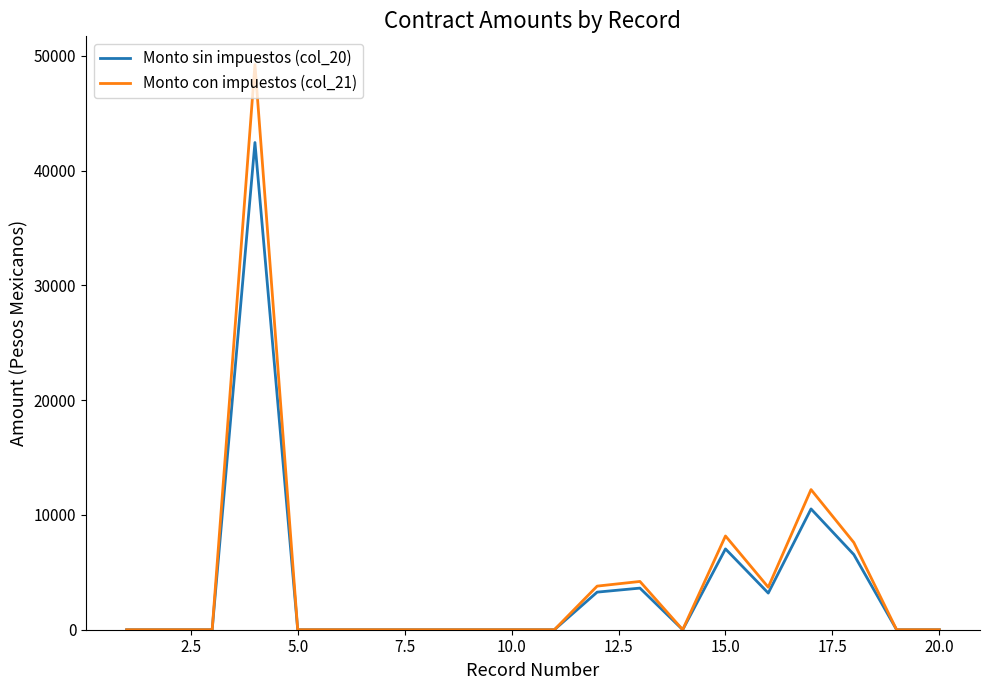

Which series has the widest spread of values?

Monto con impuestos (col_21)